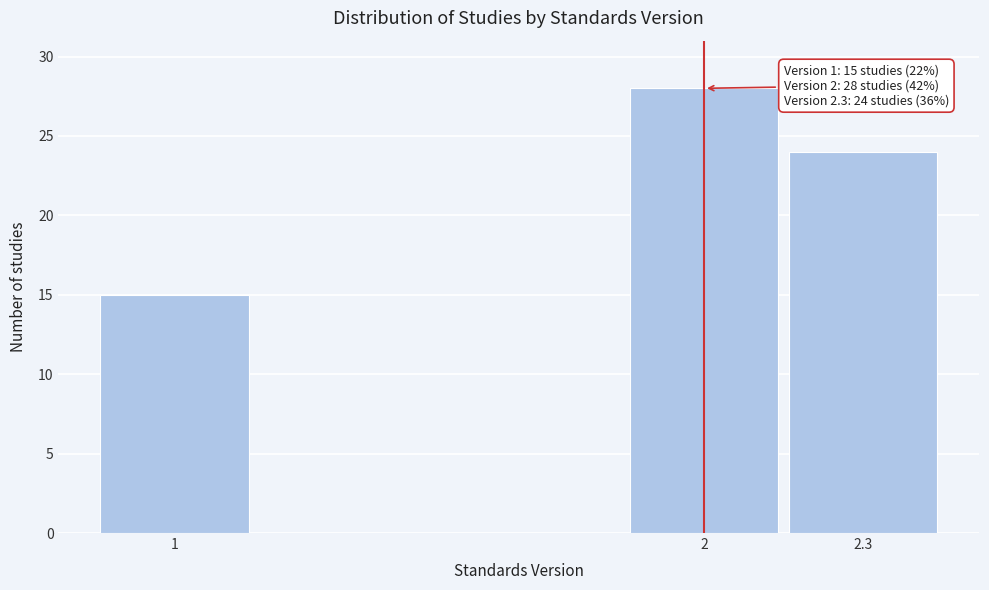

Reading left to right, what are all the values shown in this chart?

1=15	2=28	2.3=24